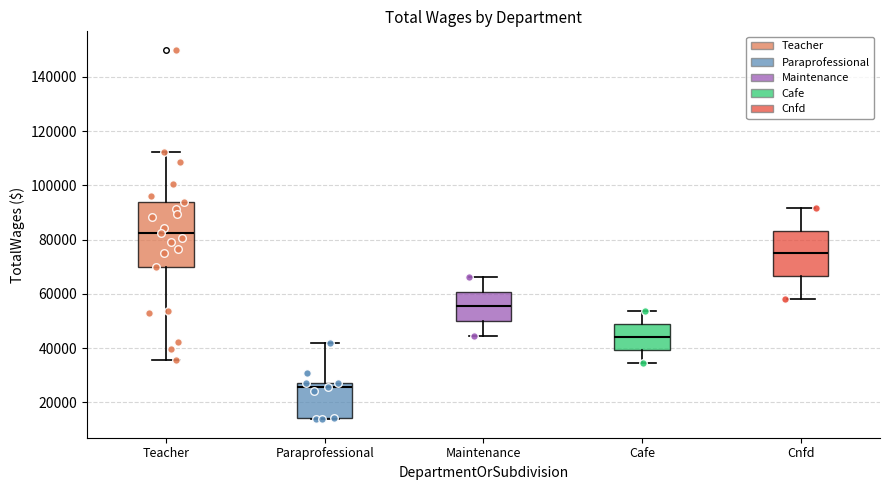

Reading left to right, transcribe this box plot: for each box, give where its median line is, the range the box spans, and where its two whiskers end, as read against the y-axis. The values are not printed on the chart, so give them approximately, as read against the axis.

Teacher: median 82000, box 70000 to 94000, whiskers 36000 to 112000
Paraprofessional: median 26000, box 14000 to 28000, whiskers 14000 to 42000
Maintenance: median 56000, box 50000 to 60000, whiskers 44000 to 66000
Cafe: median 44000, box 40000 to 48000, whiskers 34000 to 54000
Cnfd: median 74000, box 66000 to 84000, whiskers 58000 to 92000